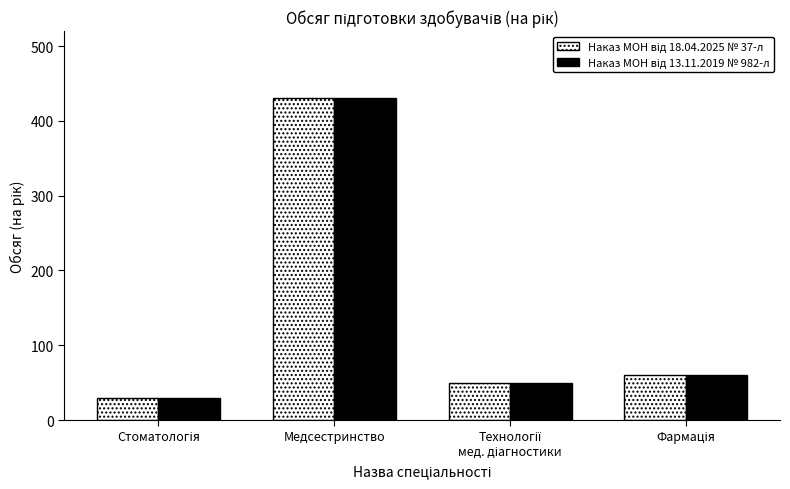

What is the total value across all series at Медсестринство?

860